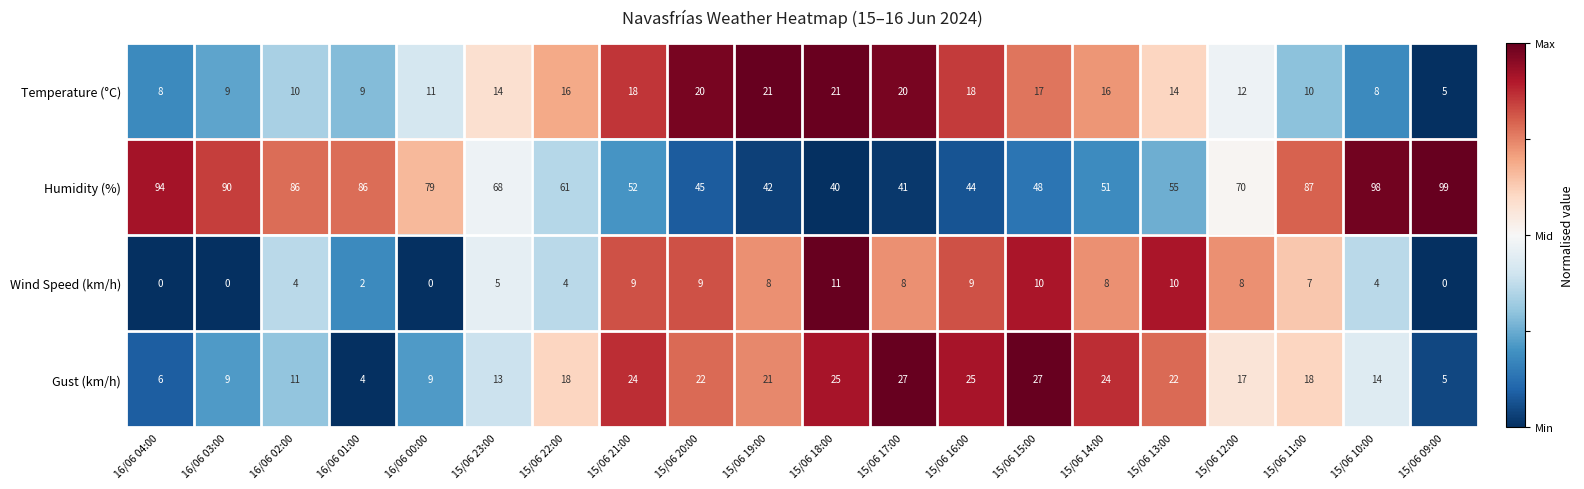

The Gust (km/h) series shows 9 at 15/06 14:00. True or false?

False